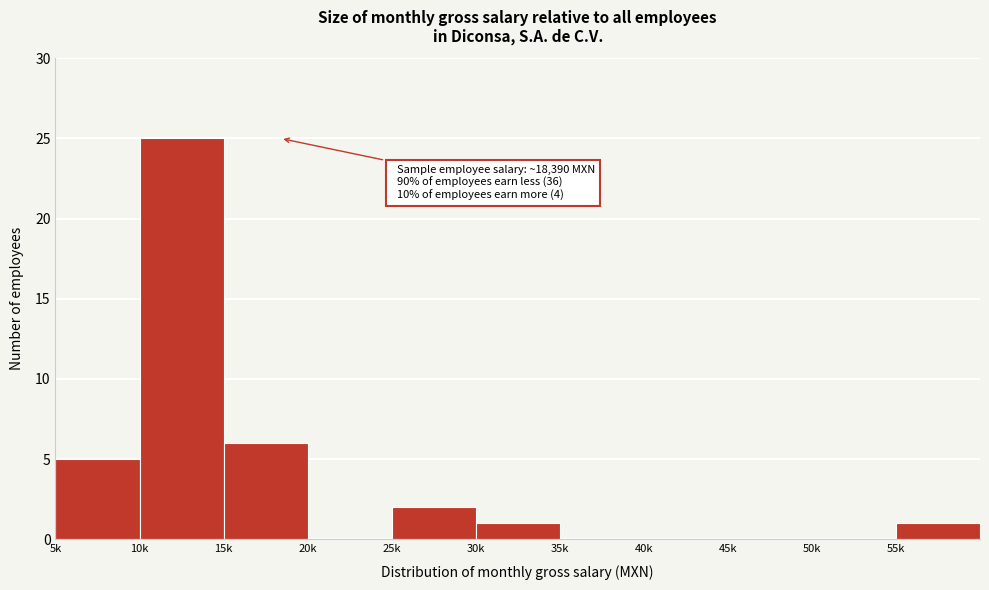

Reading right to left, transcribe all the data shown in this chart.

55k=1	50k=0	45k=0	40k=0	35k=0	30k=1	25k=2	20k=0	15k=6	10k=25	5k=5